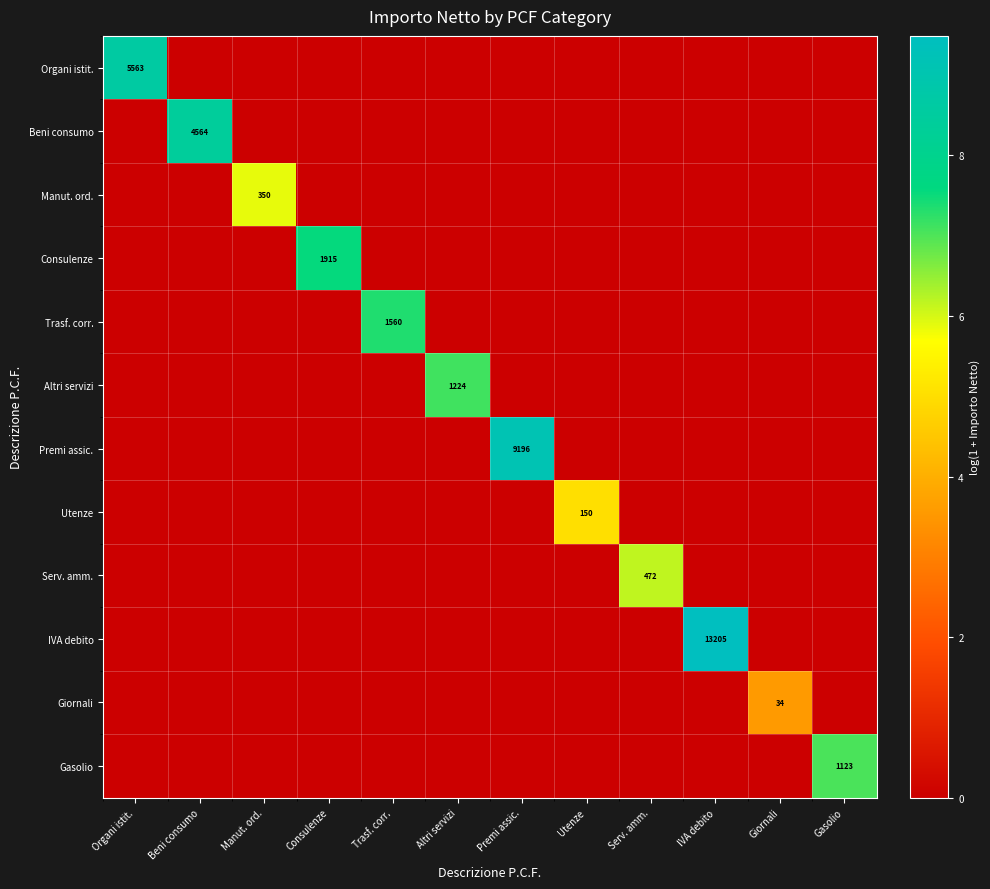

The value of Serv. amm. at Serv. amm. is 472. True or false?

True